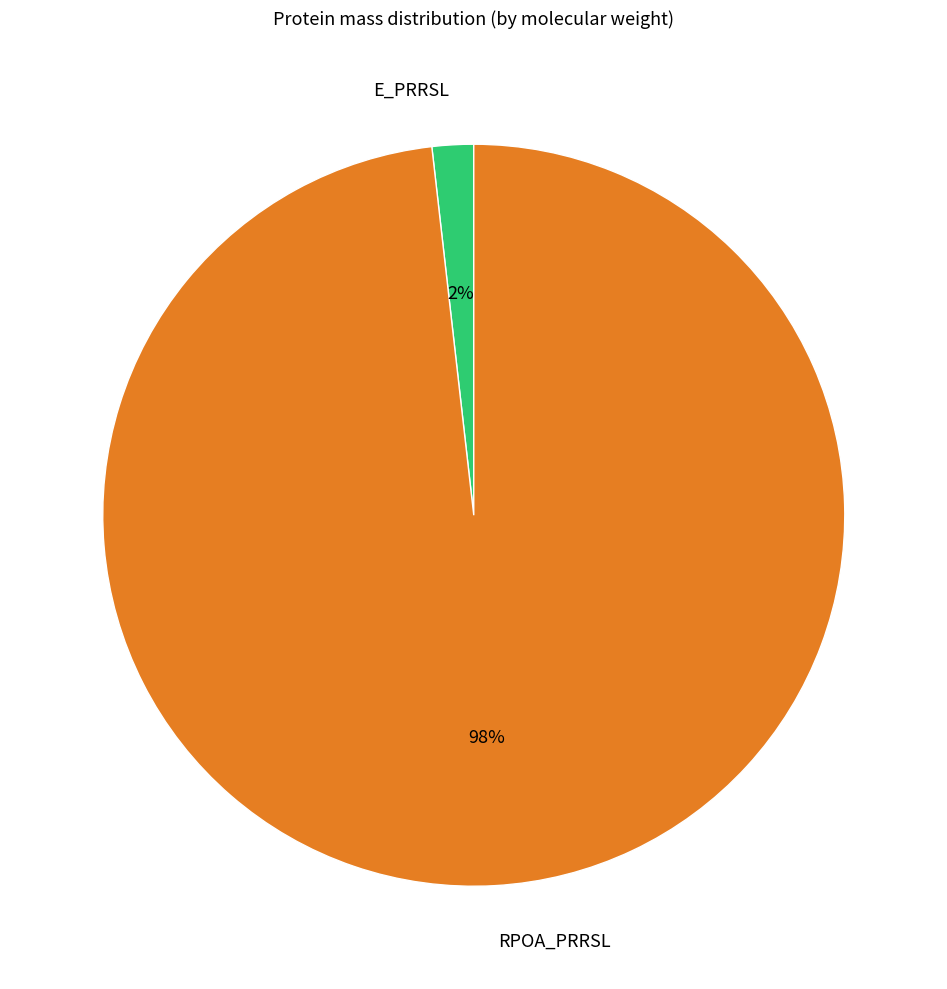

Is there a majority slice in this chart?

Yes